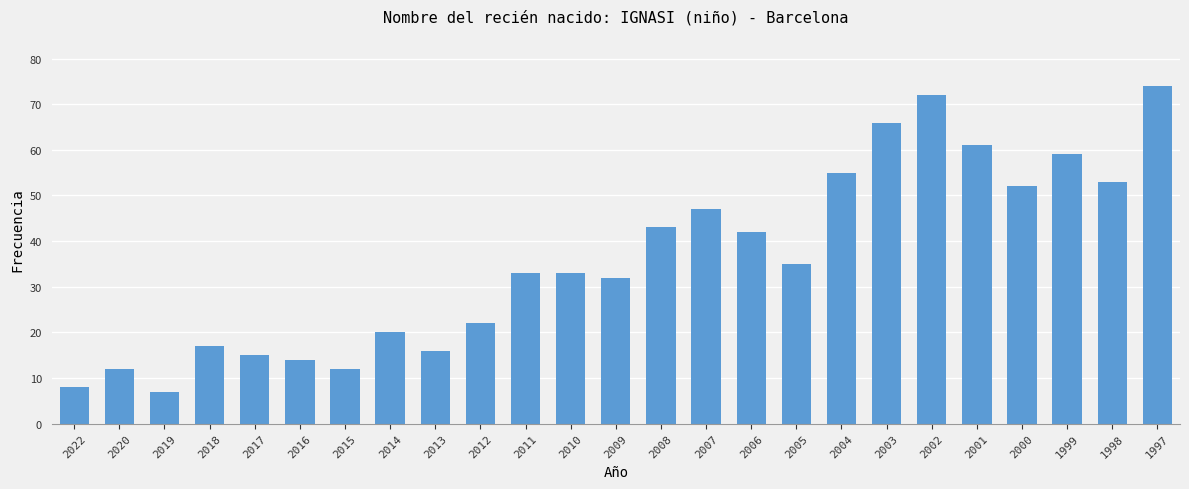

The chart shows a value of 4 at 2016. True or false?

False